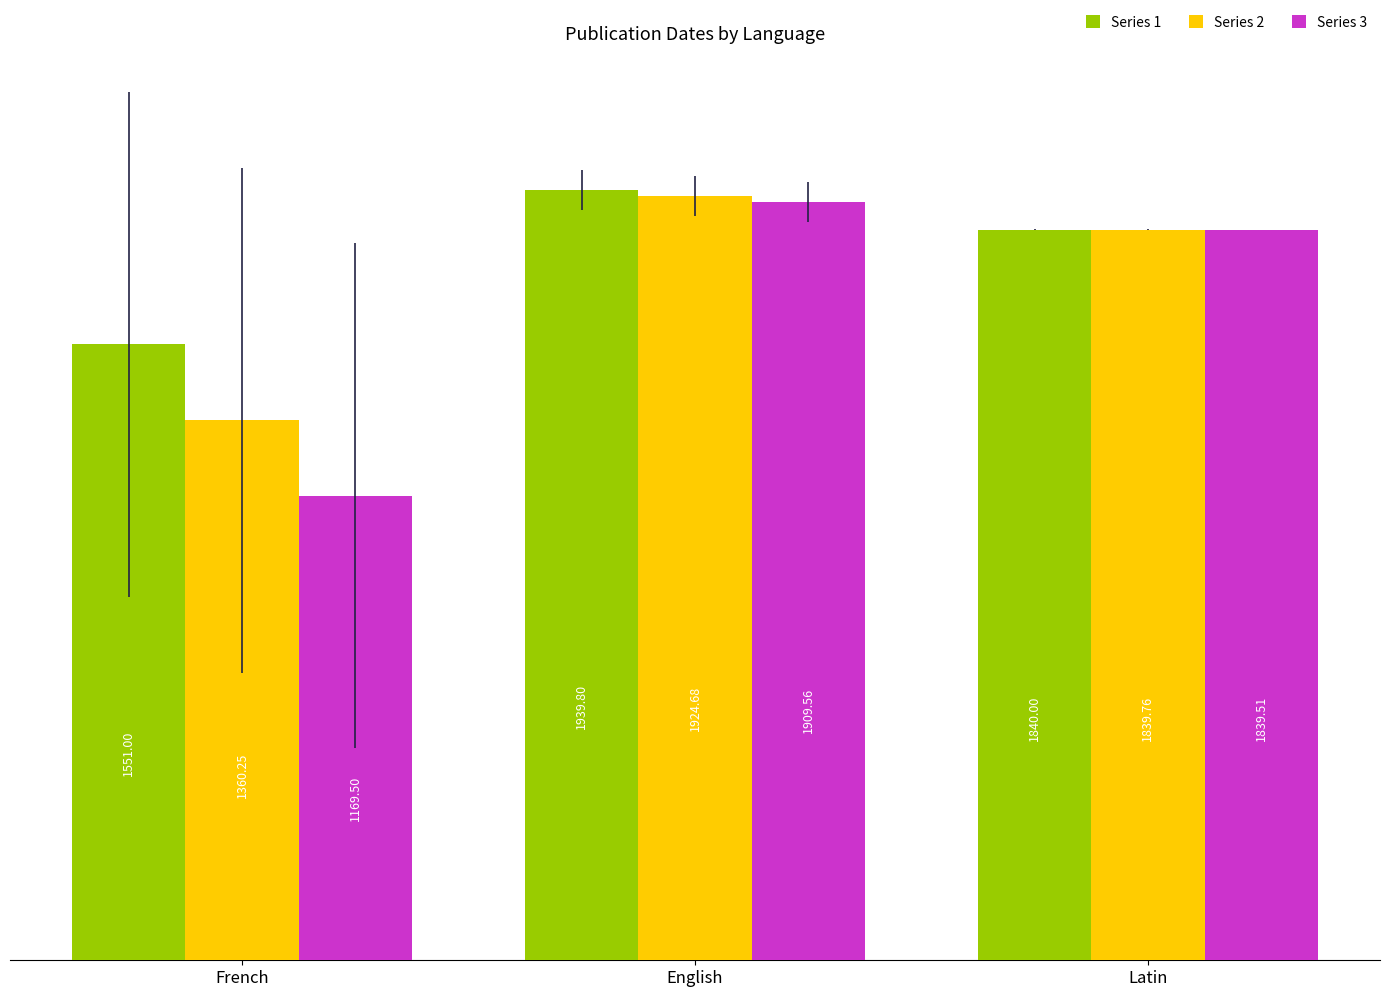

What are all the series names shown in the legend?

Series 1, Series 2, Series 3